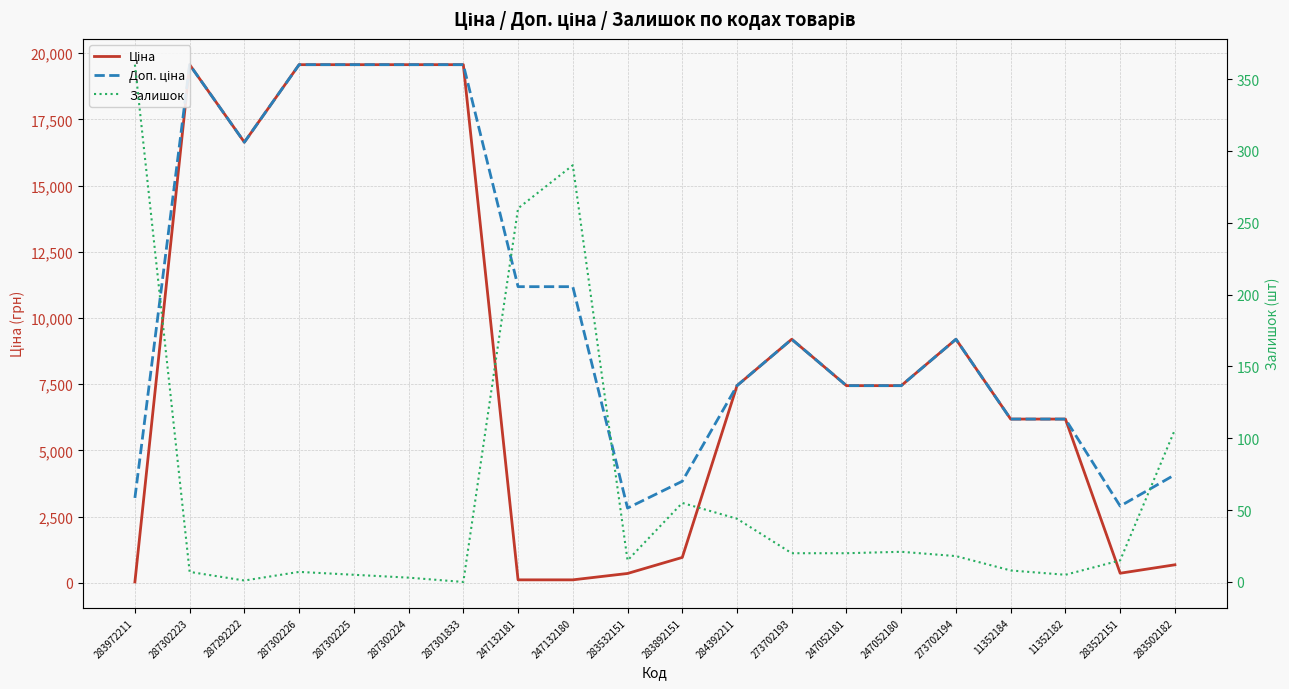

What is the highest value of the Ціна series?

19564.9